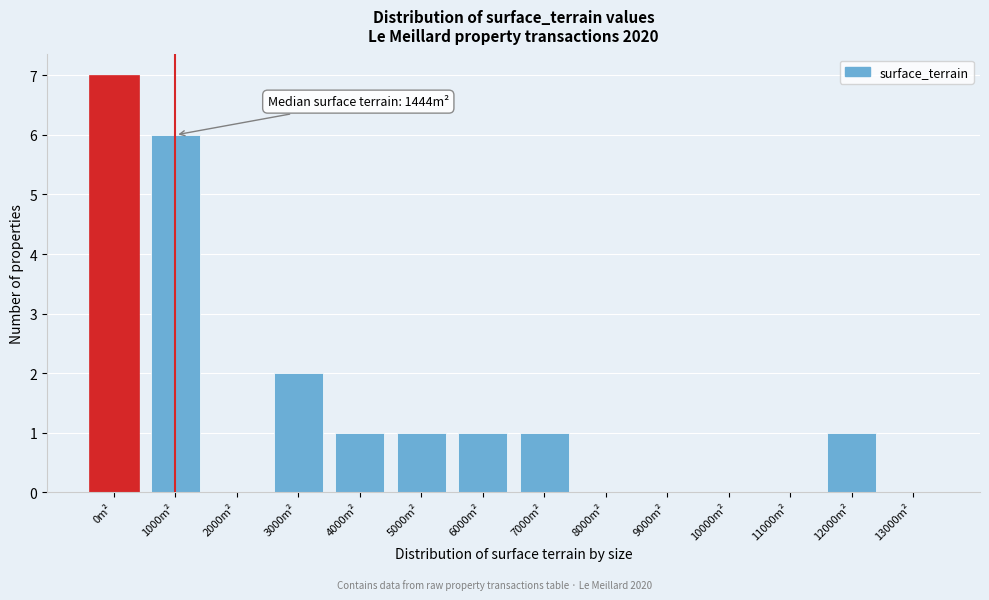

Reading left to right, list all the values displayed in this chart.

0m²=7	1000m²=6	2000m²=0	3000m²=2	4000m²=1	5000m²=1	6000m²=1	7000m²=1	8000m²=0	9000m²=0	10000m²=0	11000m²=0	12000m²=1	13000m²=0